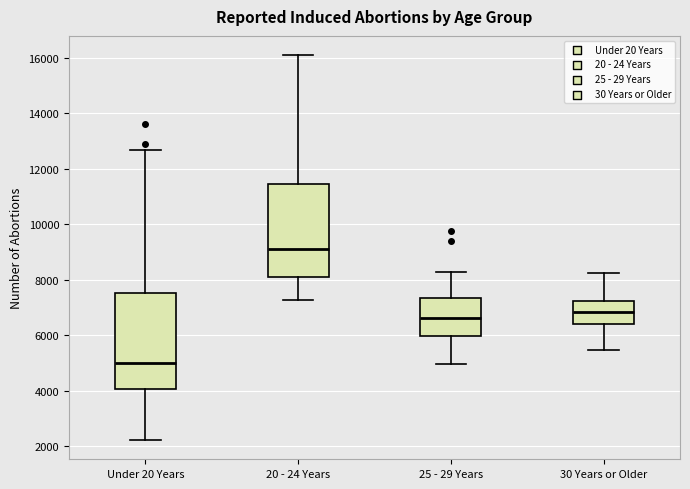

Where is the lower edge of the box for 25 - 29 Years on the y-axis? The values are not printed on the chart, so give them approximately, as read against the axis.

6000